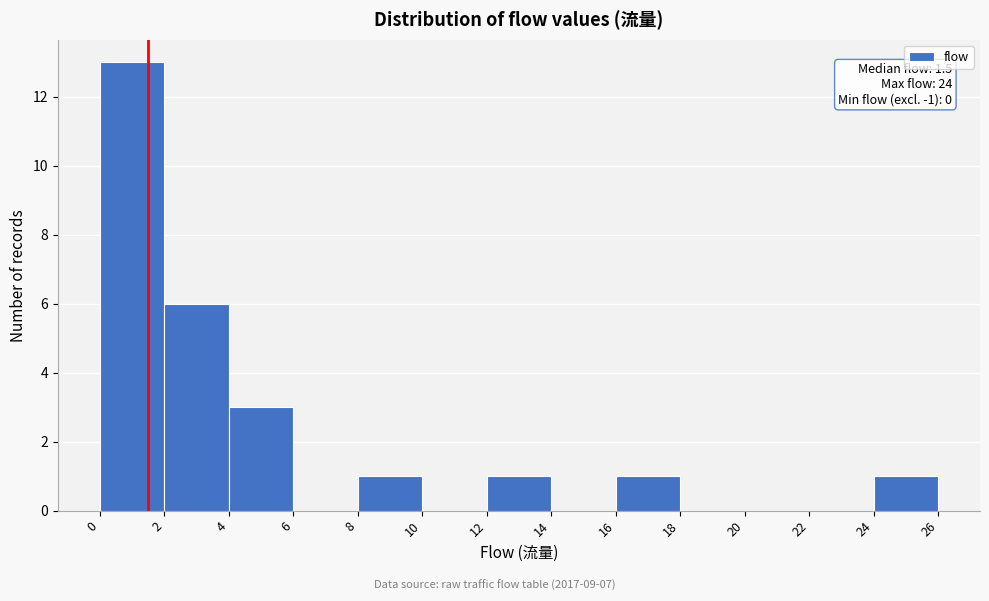

Over which range of the x-axis is the bar tallest?

0 to 2